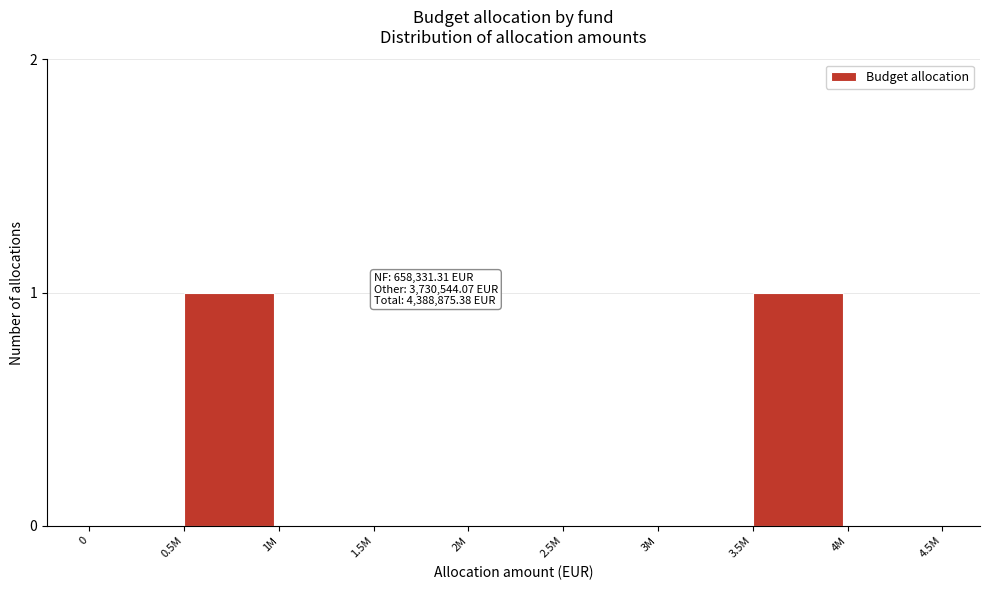

Reading left to right, transcribe all the data shown in this chart.

0=0	0.5M=1	1M=0	1.5M=0	2M=0	2.5M=0	3M=0	3.5M=1	4M=0